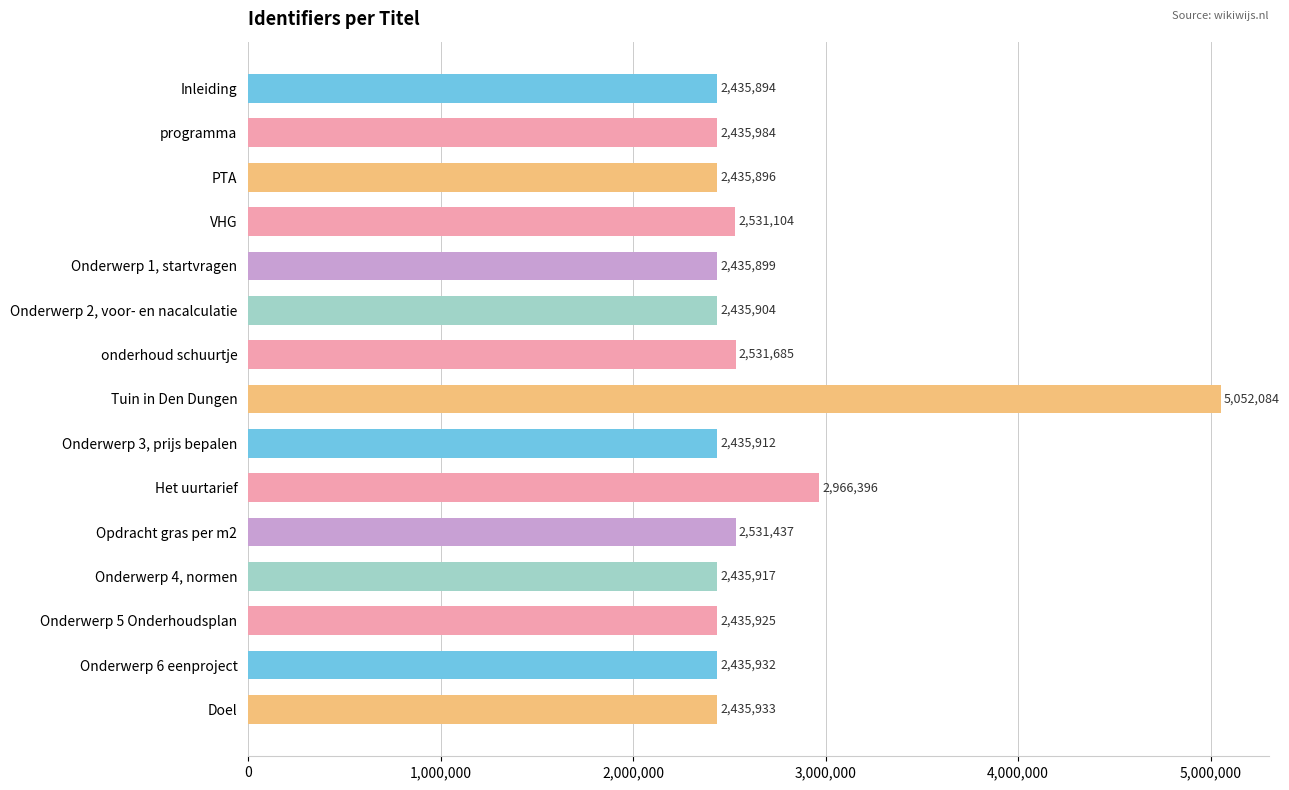

What is the sum of all values?

39971902